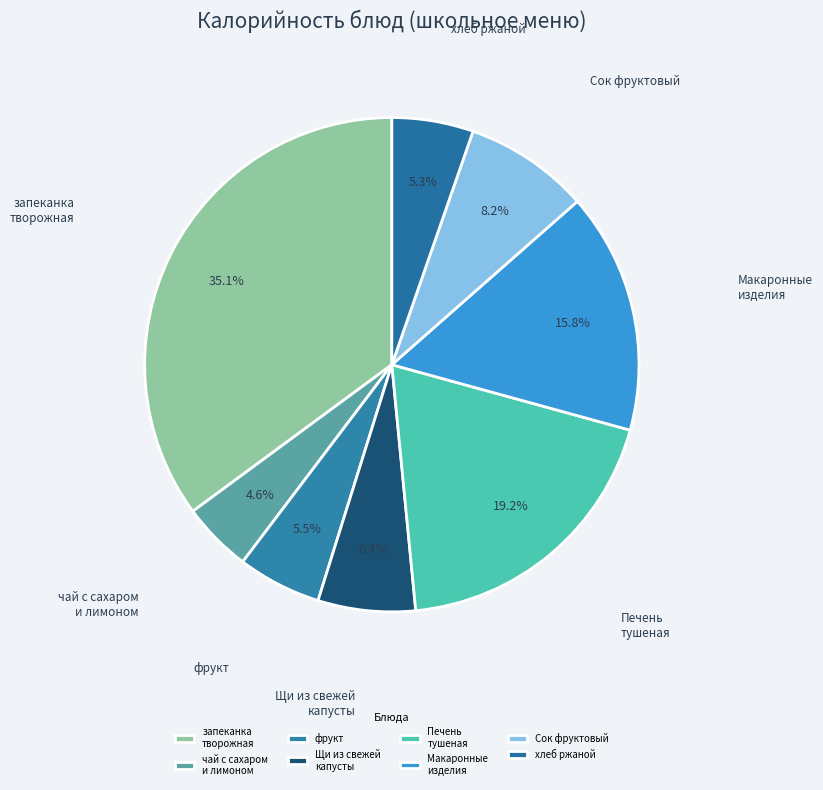

How many segments does this pie chart have?

8